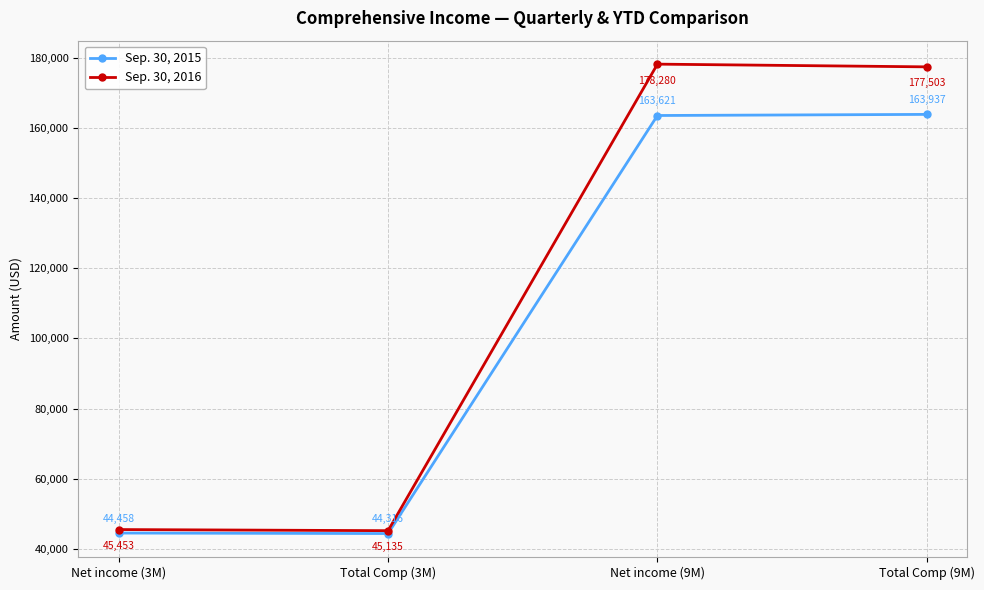

At which label does Sep. 30, 2015 reach its peak?

Total Comp (9M)